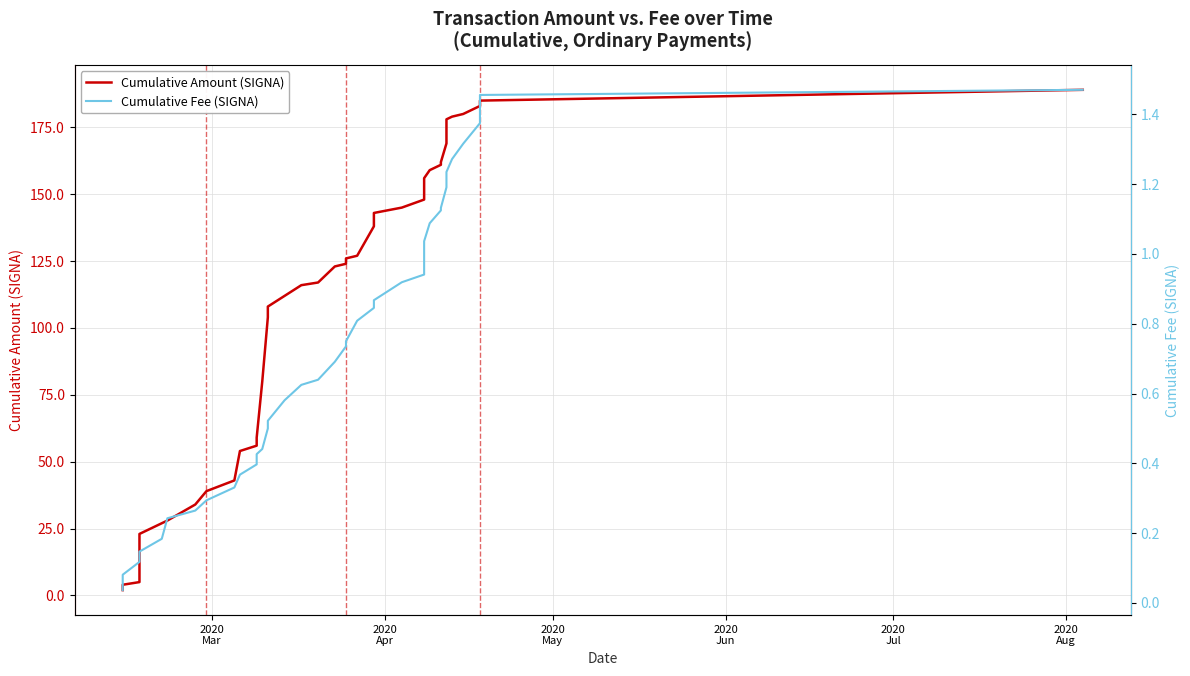

True or false: Cumulative Amount (SIGNA) and Cumulative Fee (SIGNA) cross at least once.

False